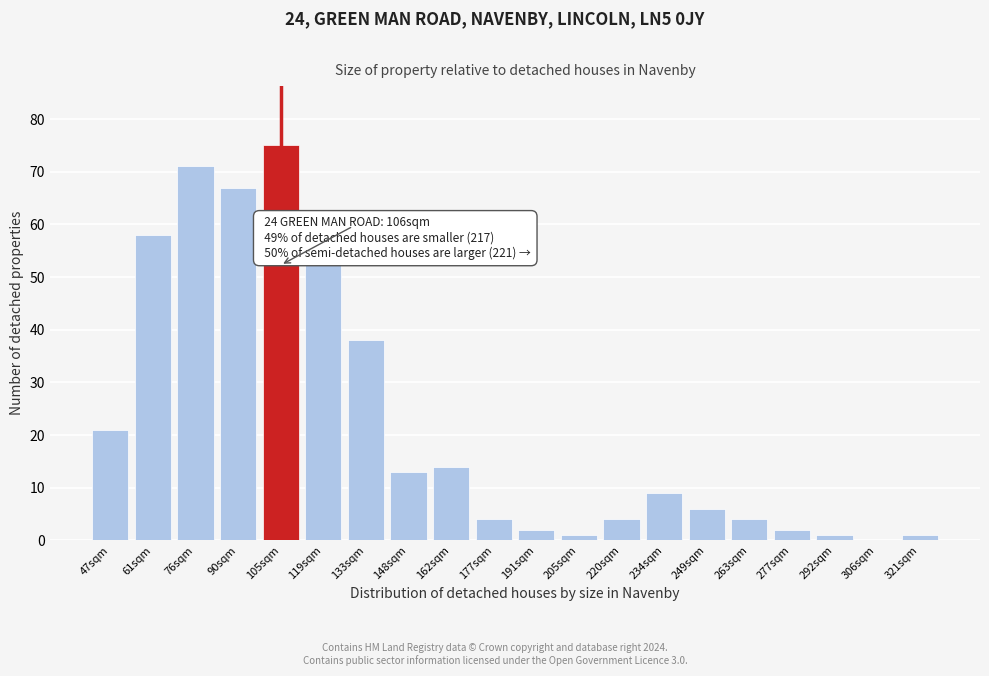

Reading left to right, transcribe all the data shown in this chart.

47sqm=21	61sqm=58	76sqm=71	90sqm=67	105sqm=75	119sqm=53	133sqm=38	148sqm=13	162sqm=14	177sqm=4	191sqm=2	205sqm=1	220sqm=4	234sqm=9	249sqm=6	263sqm=4	277sqm=2	292sqm=1	306sqm=0	321sqm=1